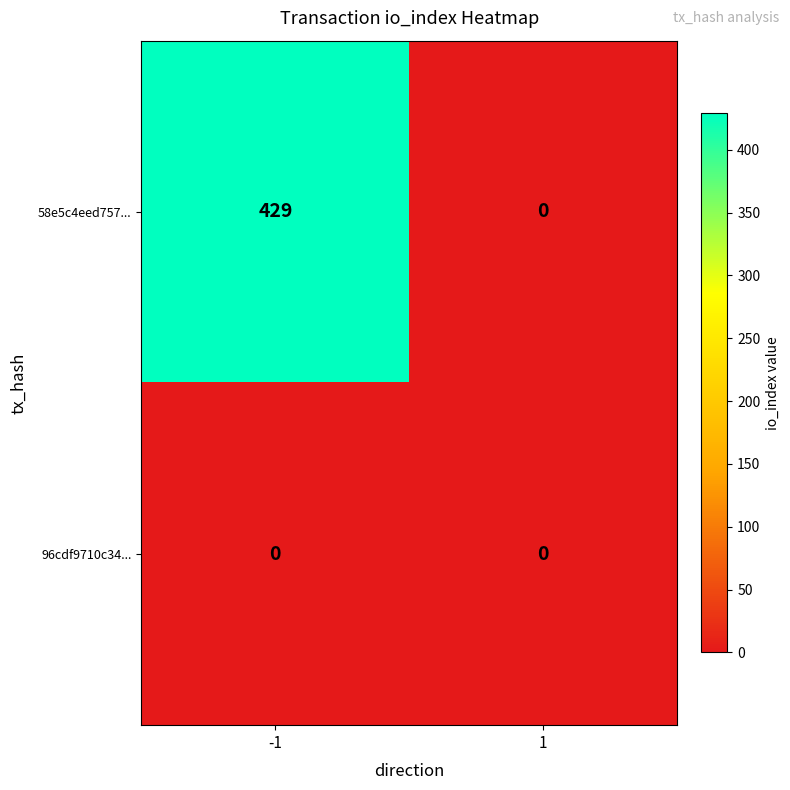

List the series in order of their peak value, highest first.

58e5c4eed757..., 96cdf9710c34...